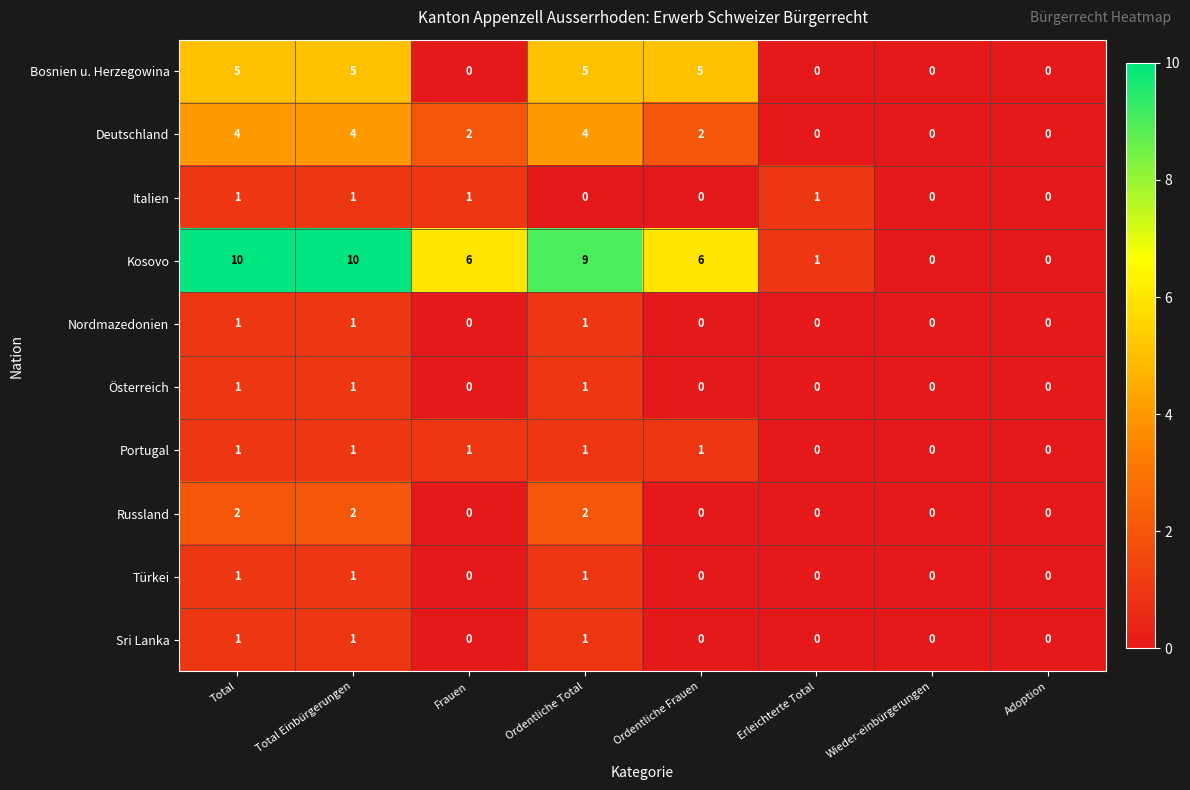

Which series changed the most between Ordentliche Total and Wieder-einbürgerungen?

Kosovo